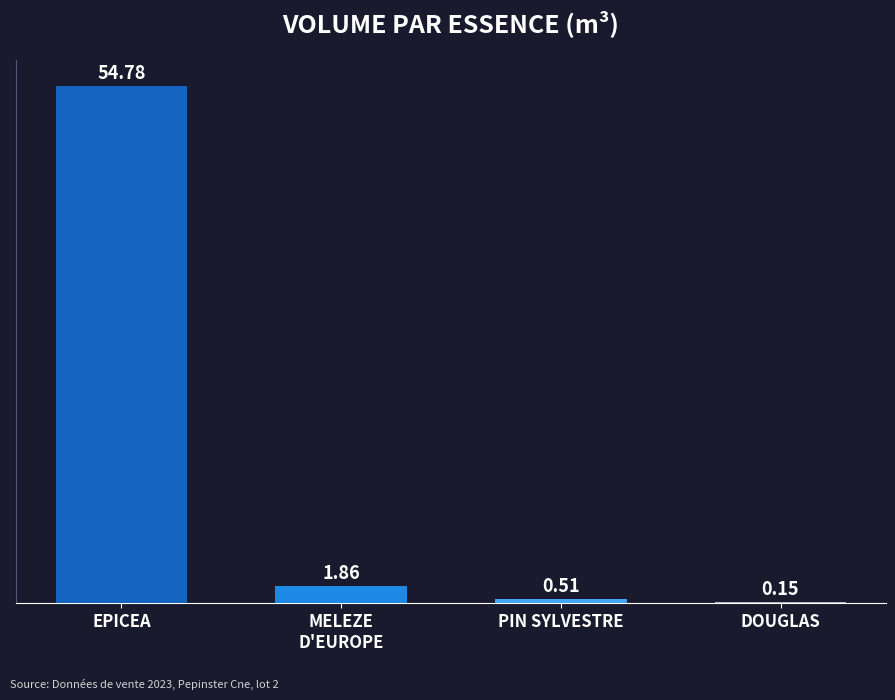

At which label does the data first exceed 1?

EPICEA